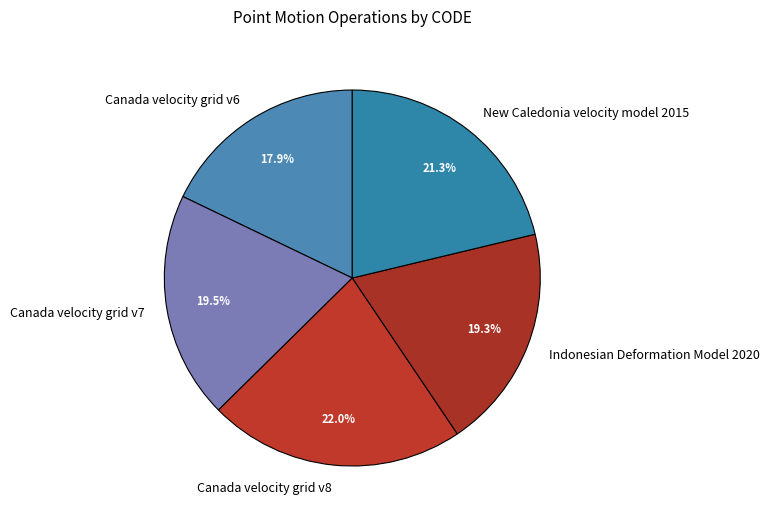

How much of the chart is everything except Canada velocity grid v8?

78.0%